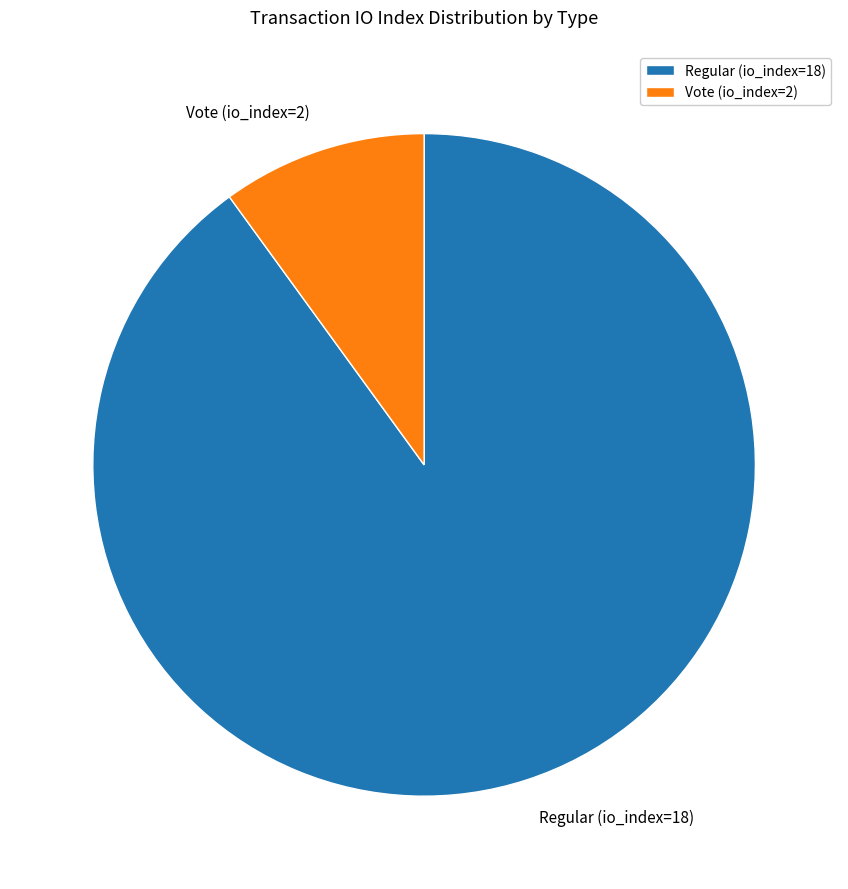

Rank the categories by value from highest to lowest.

Regular (io_index=18), Vote (io_index=2)